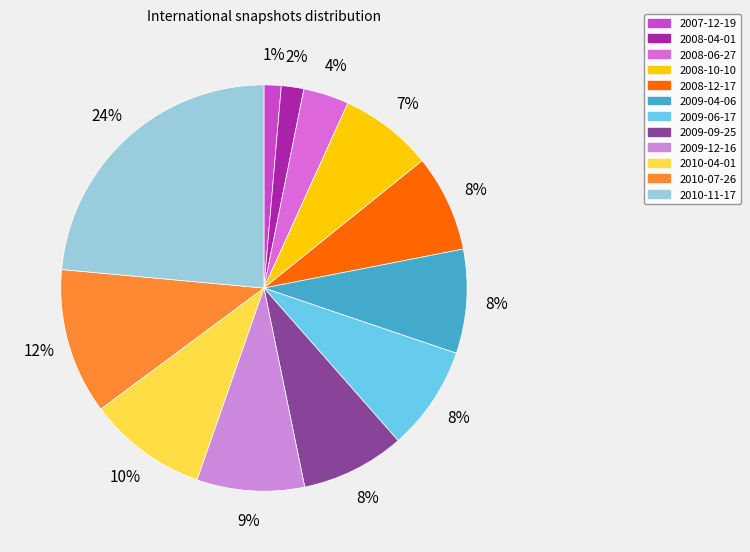

Does 2008-12-17 represent more than half of the total?

No